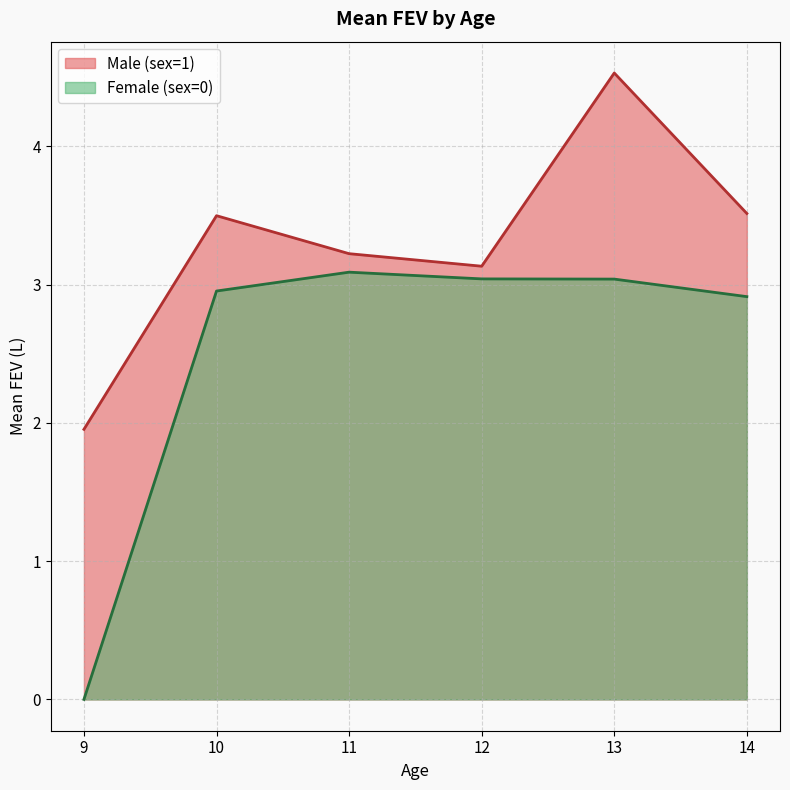

Does the chart have visible grid lines?

Yes